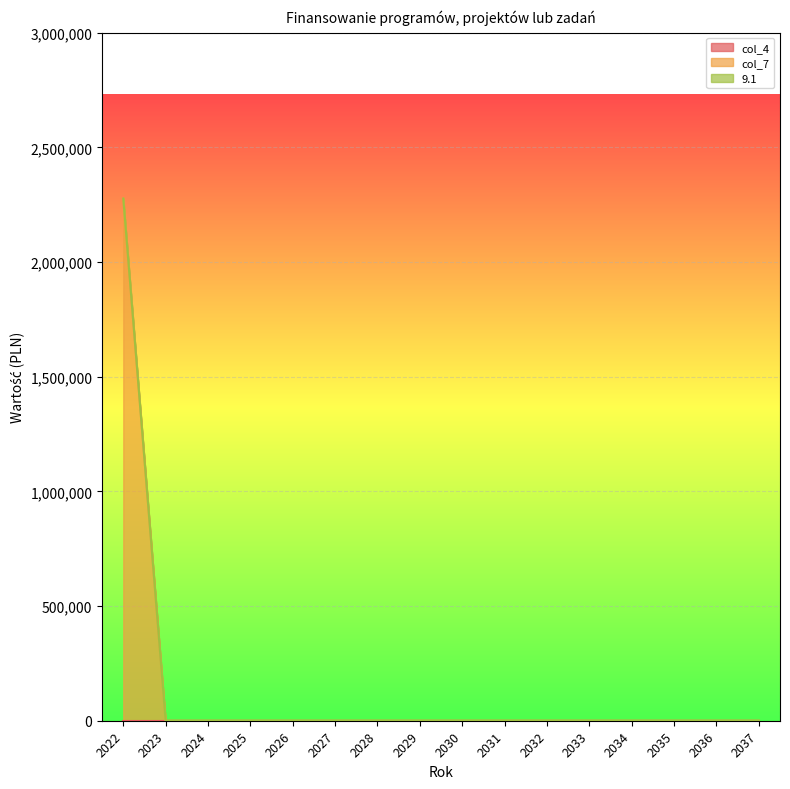

Is it true that col_4 equals 0 at 2029?

True